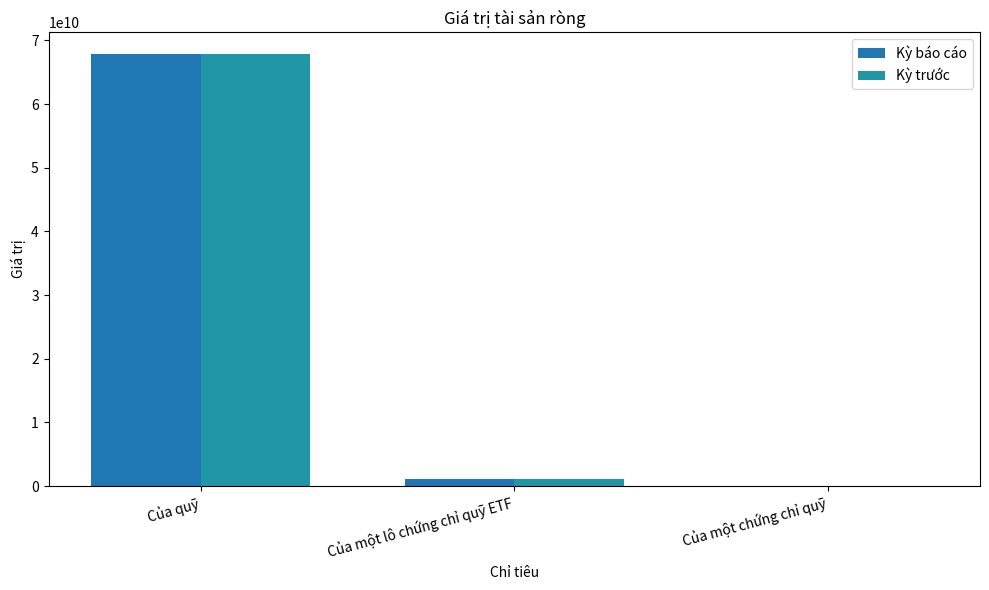

Is the value of Kỳ trước at Của một lô chứng chỉ quỹ ETF greater than the value of Kỳ báo cáo at Của quỹ?

No